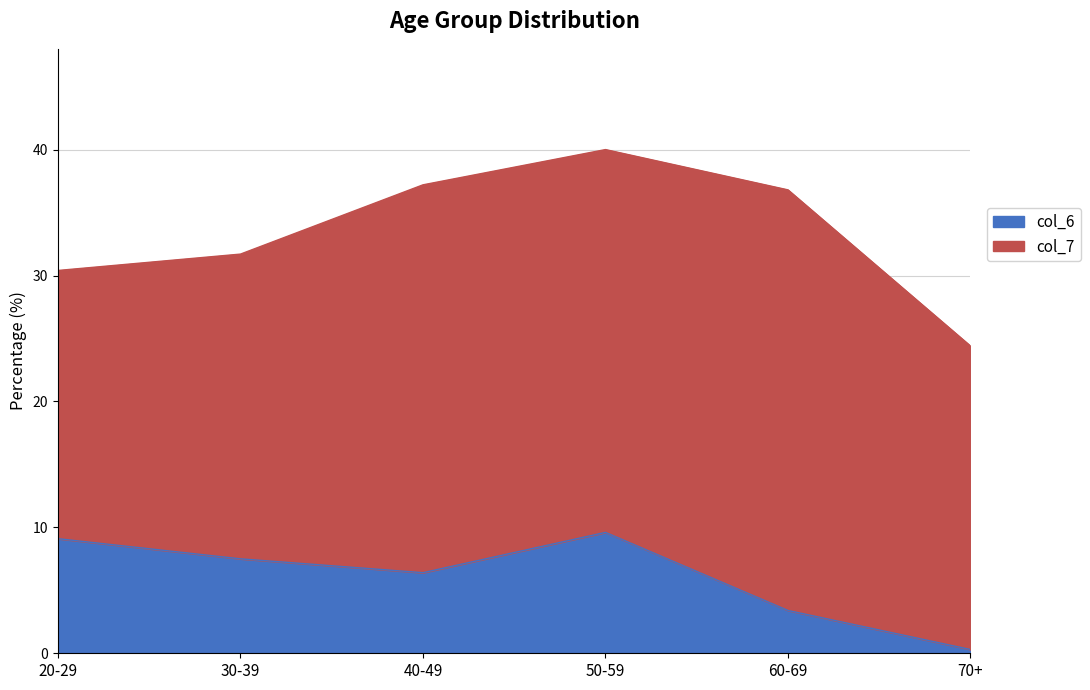

What is the total value across all series at 60-69?

36.8